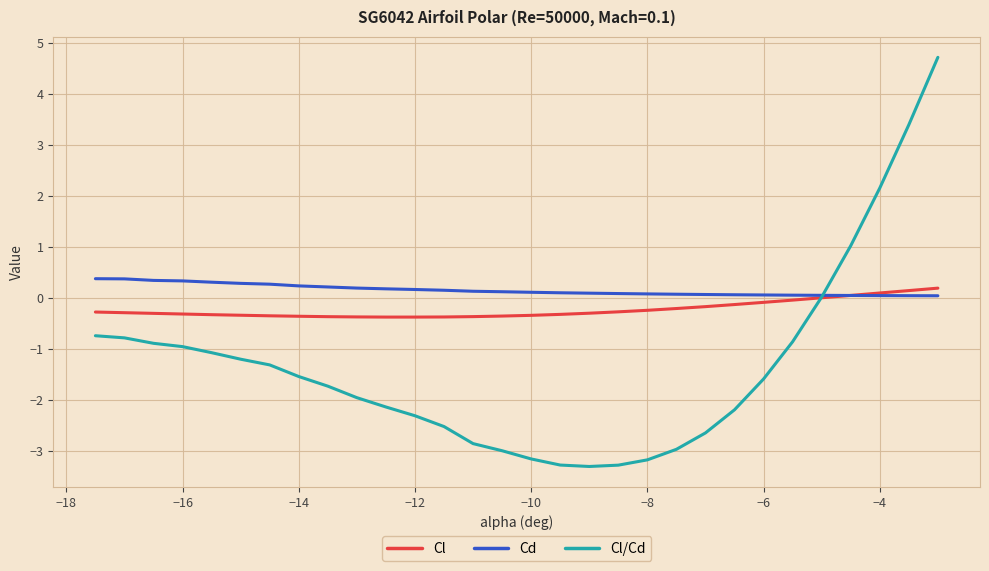

At how many categories does at least one series exceed 0?

30